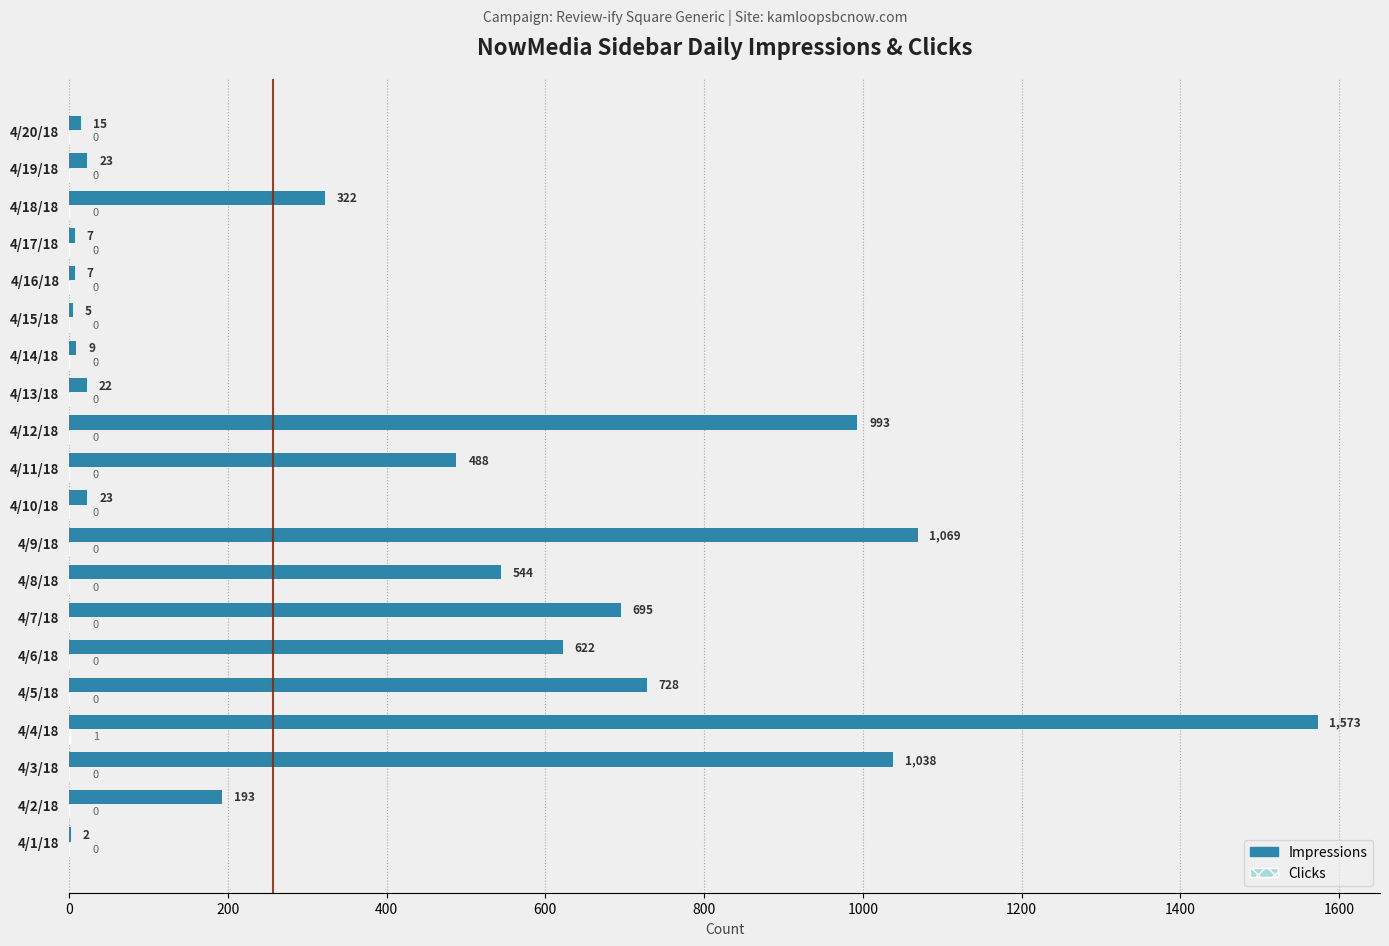

True or false: Impressions has a value of 671 at 4/3/18.

False